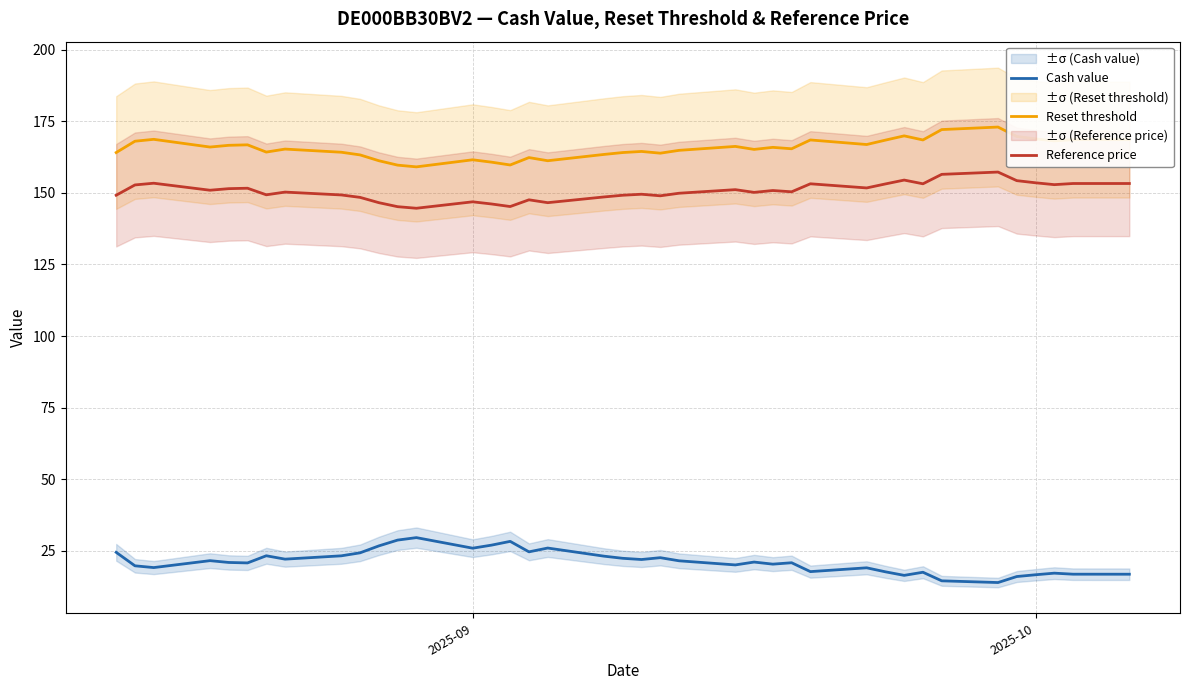

What is the difference between the maximum and minimum values in the Reset threshold series?

13.9